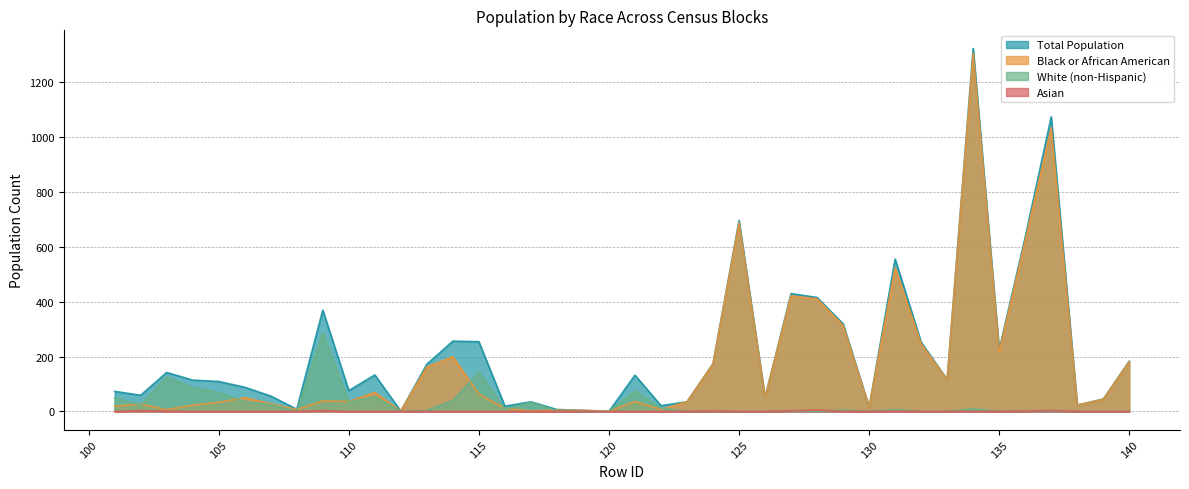

Rank the series at 113 from lowest to highest value.

P005004, P005002, P003003, P003001